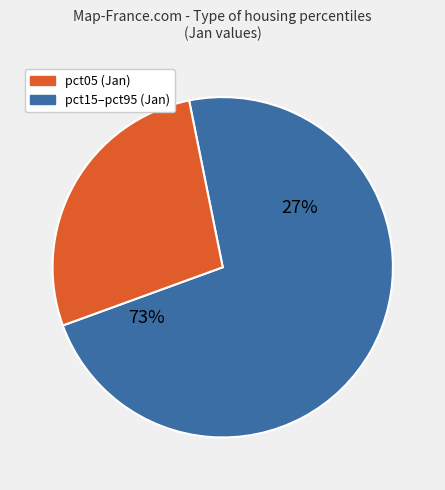

Does pct35 account for over 50% of the chart?

No